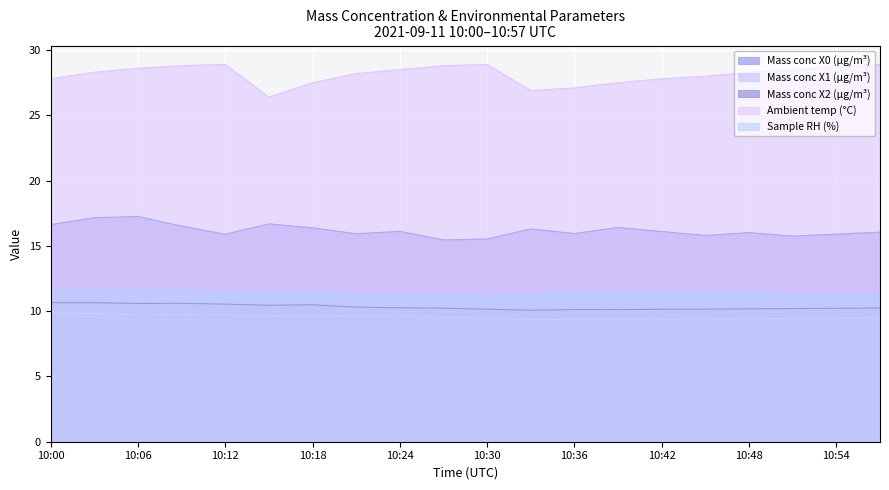

True or false: Sample RH (%) and Mass conc X0 (μg/m³) intersect in this chart.

False